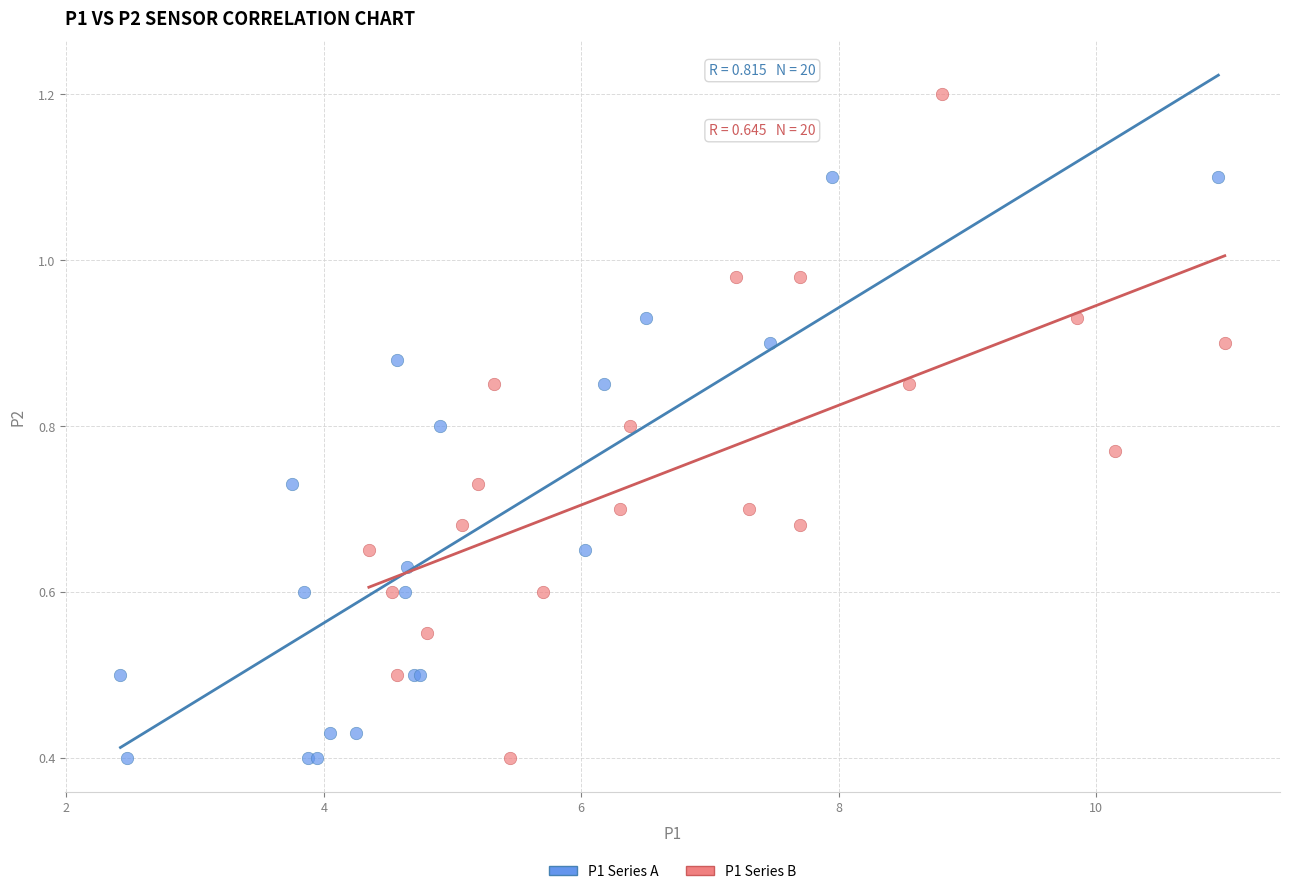

Which series has the widest spread of Y values?

P1 Series B